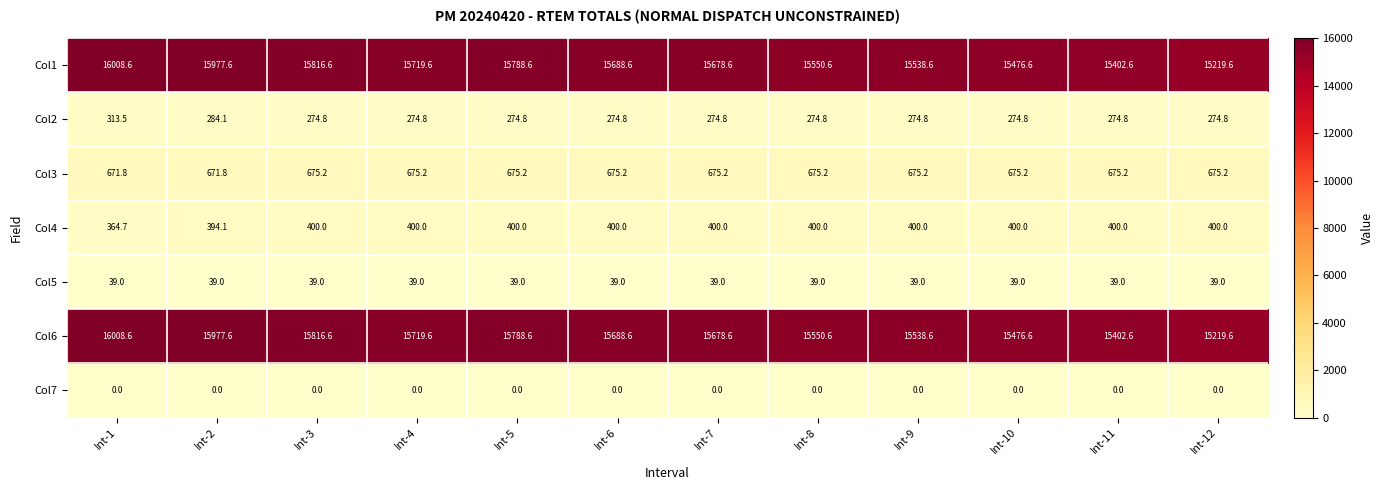

What is the spread (max minus min) of values at Int-10?

15476.6